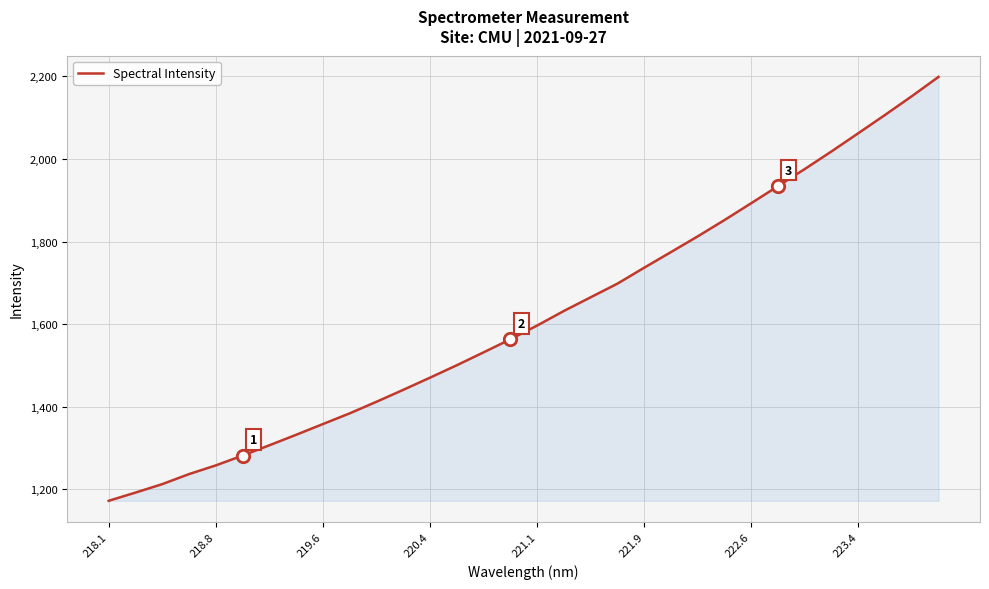

What is the smallest value displayed?

1172.4